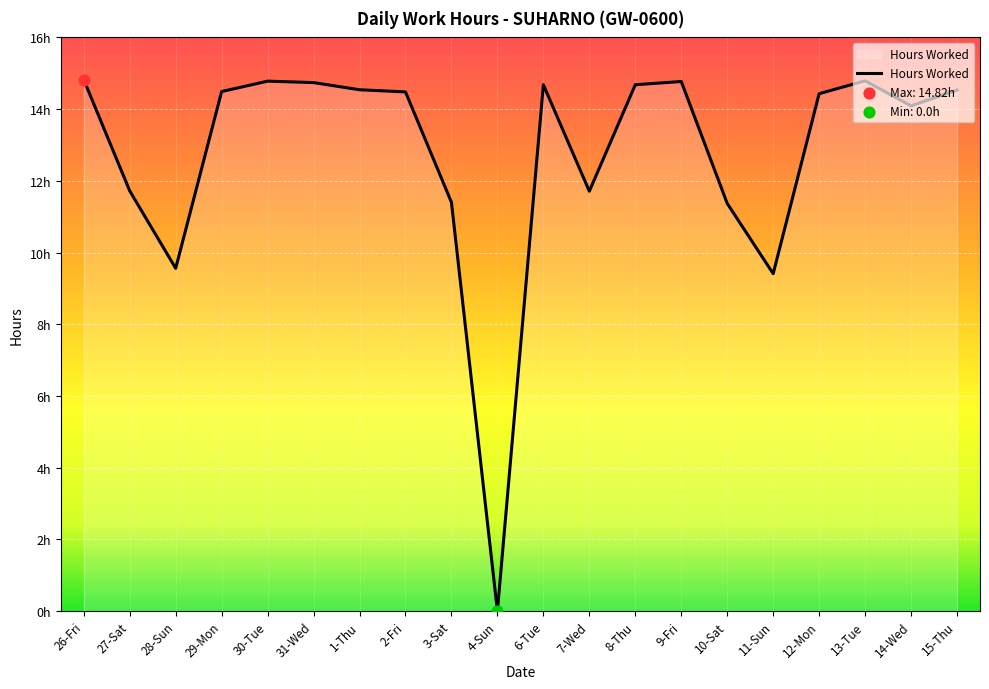

Which has a higher value, 4-Sun or 7-Wed?

7-Wed